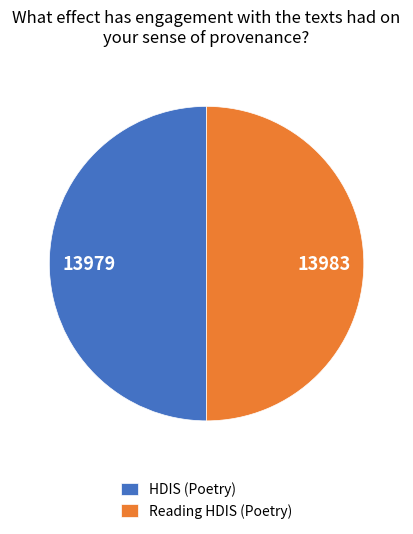

Combined, do HDIS (Poetry) and Reading HDIS (Poetry) account for over 50%?

Yes